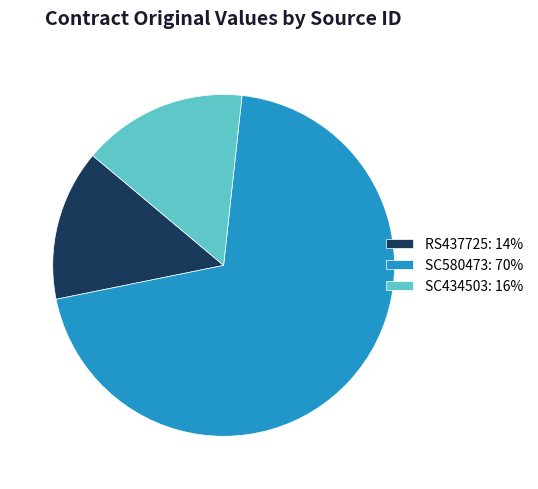

Does SC580473: 70% represent more than half of the total?

Yes